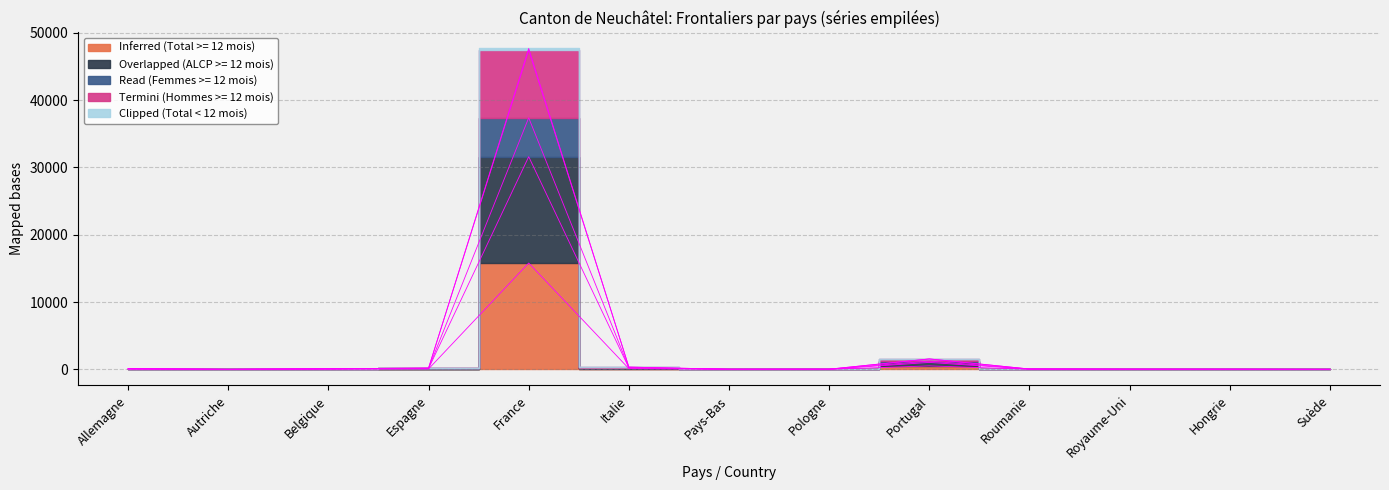

True or false: Inferred (Total >= 12 mois) has more than 0 interior local peaks.

True